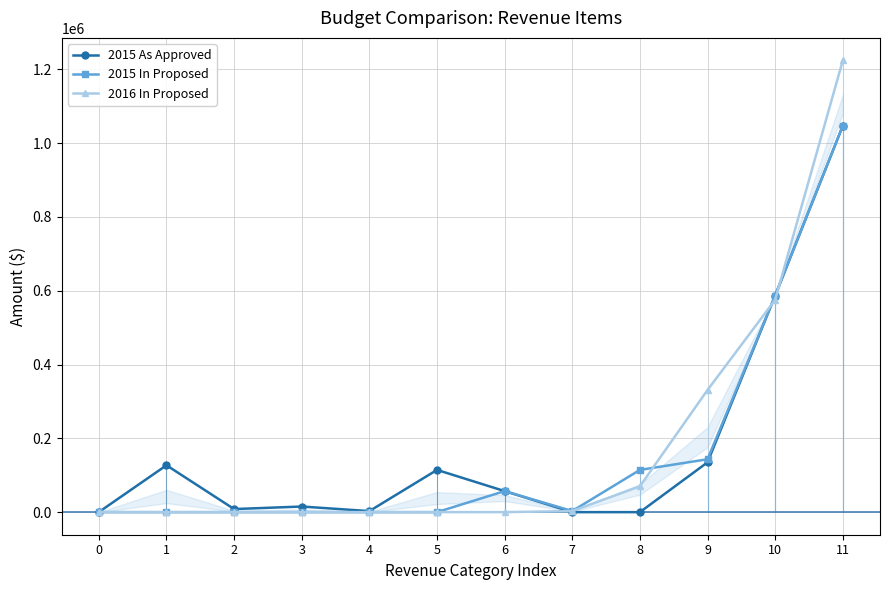

Is the value of 2015 As Approved at 3 greater than the value of 2015 In Proposed at 11?

No